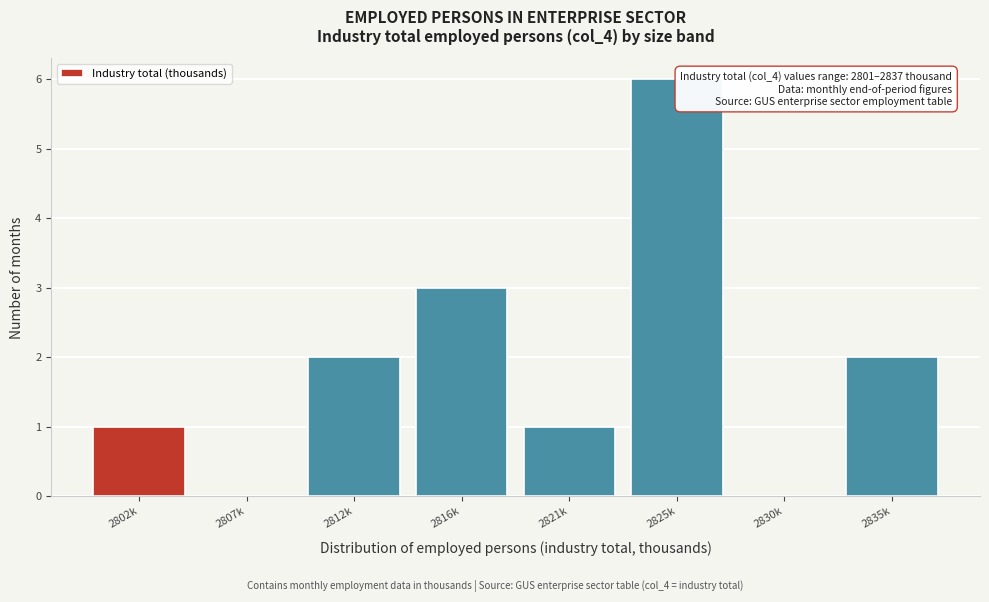

Reading left to right, what are all the values shown in this chart?

2802k=1	2807k=0	2812k=2	2816k=3	2821k=1	2825k=6	2830k=0	2835k=2